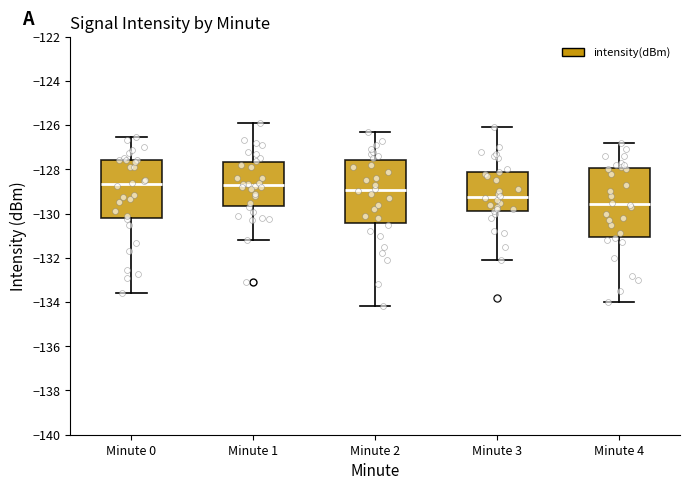

Comparing the boxes themselves (not the whiskers), which one is the tallest?

Minute 4